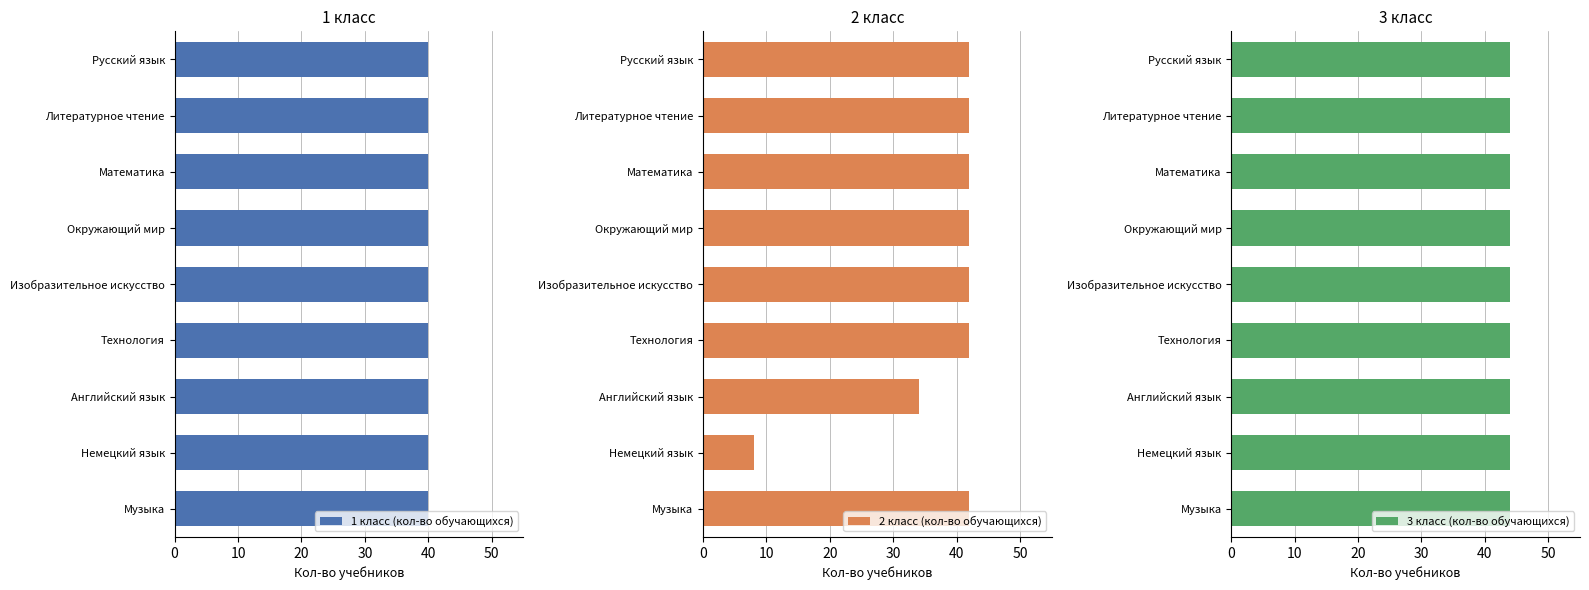

Is the value of 2 класс (кол-во обучающихся) at Математика greater than the value of 3 класс (кол-во обучающихся) at Изобразительное искусство?

No